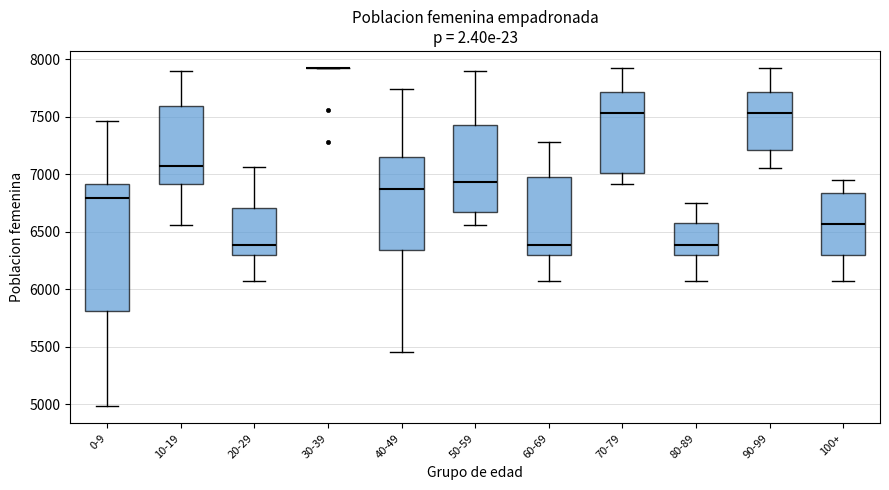

Reading left to right, read every box against the y-axis: the position of its median line, the range the box covers, and the ends of its whiskers. The values are not printed on the chart, so give them approximately, as read against the axis.

0-9: median 6800, box 5800 to 6900, whiskers 5000 to 7450
10-19: median 7050, box 6900 to 7600, whiskers 6550 to 7900
20-29: median 6400, box 6300 to 6700, whiskers 6050 to 7050
30-39: box collapsed to a line at 7950, whiskers 7950 to 7950
40-49: median 6850, box 6350 to 7150, whiskers 5450 to 7750
50-59: median 6950, box 6650 to 7450, whiskers 6550 to 7900
60-69: median 6400, box 6300 to 7000, whiskers 6050 to 7300
70-79: median 7550, box 7000 to 7700, whiskers 6900 to 7950
80-89: median 6400, box 6300 to 6600, whiskers 6050 to 6750
90-99: median 7550, box 7200 to 7700, whiskers 7050 to 7950
100+: median 6550, box 6300 to 6850, whiskers 6050 to 6950